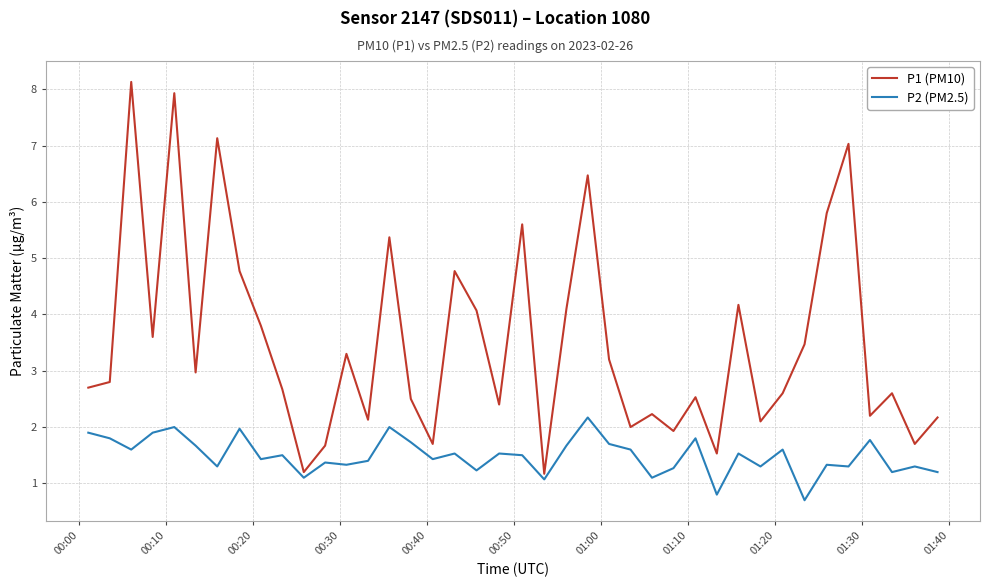

What is the minimum value for P2 (PM2.5)?

0.7